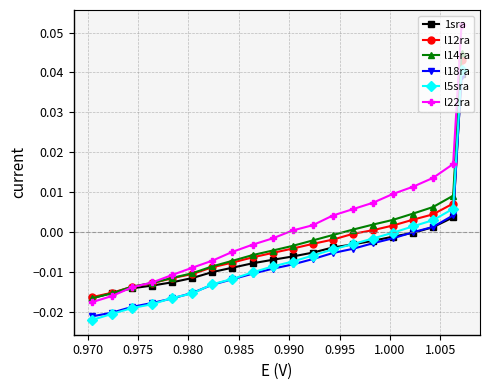

Does the chart display data point markers on the line(s)?

Yes